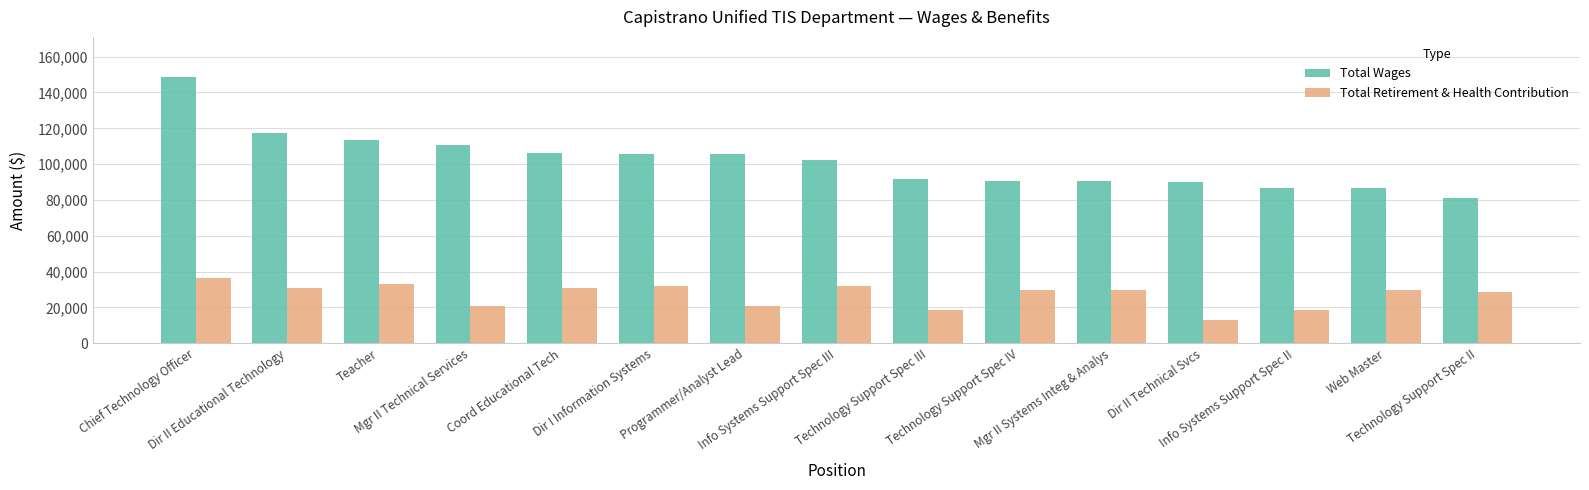

What is the average value of the Total Wages series?

101849